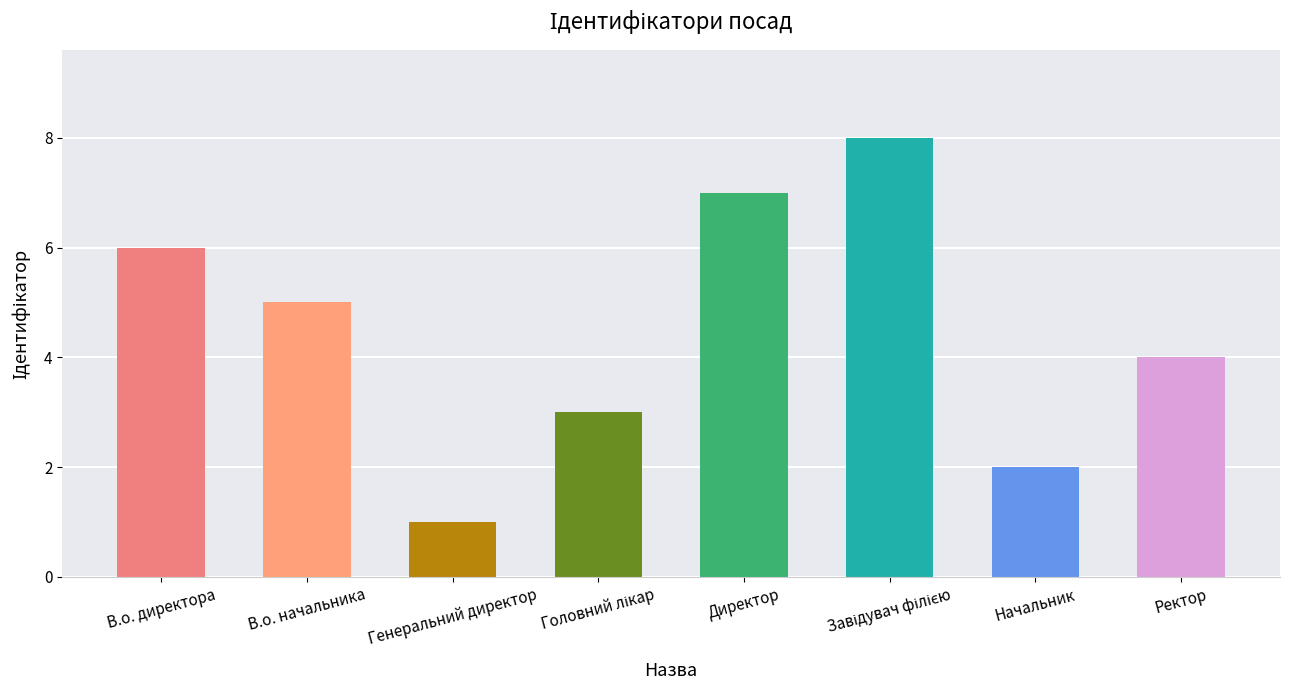

How many bars are there in total?

8